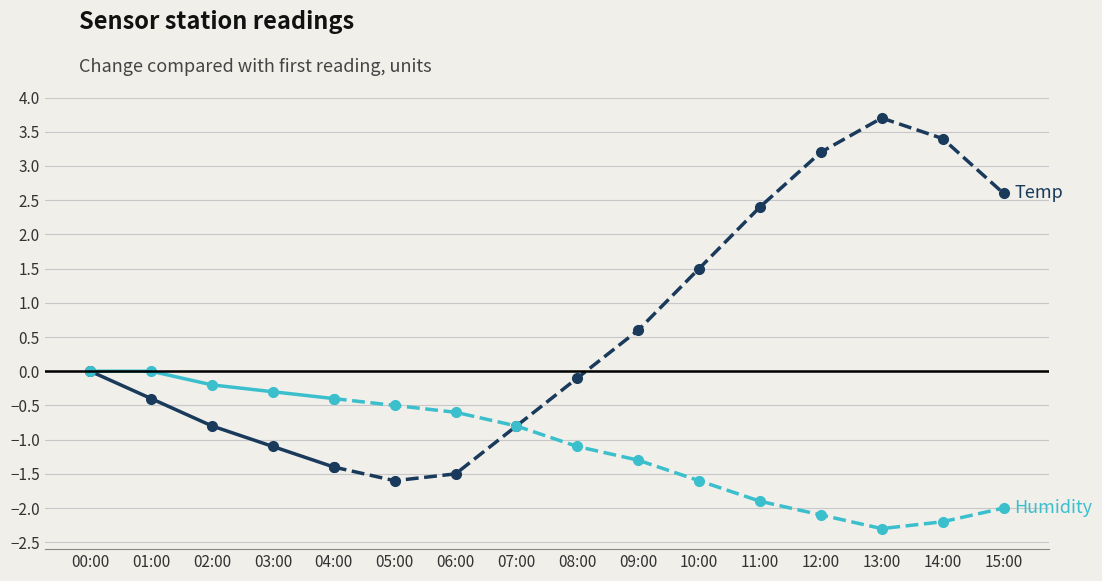

Count the Humidity values in the range 0 to 1.

2